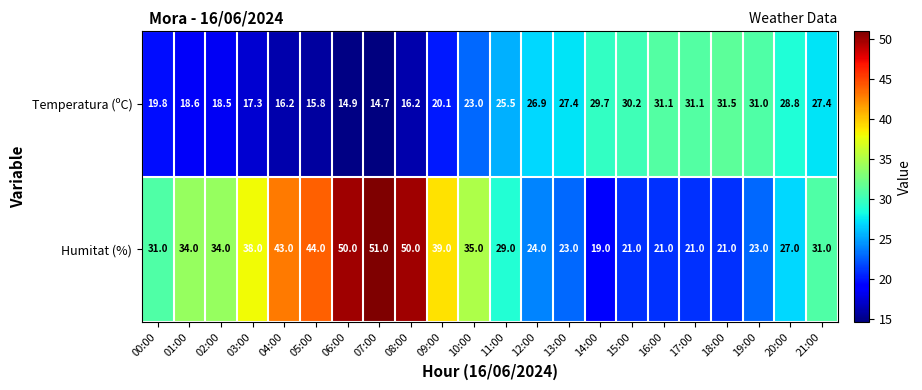

Is it true that Temperatura (ºC) equals 15.8 at 05:00?

True